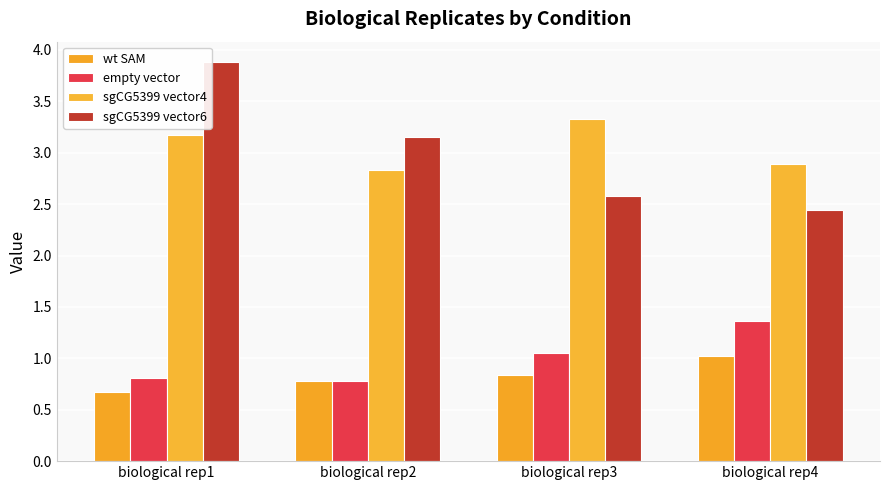

Where does the sgCG5399 vector6 series first go above 3?

biological rep1